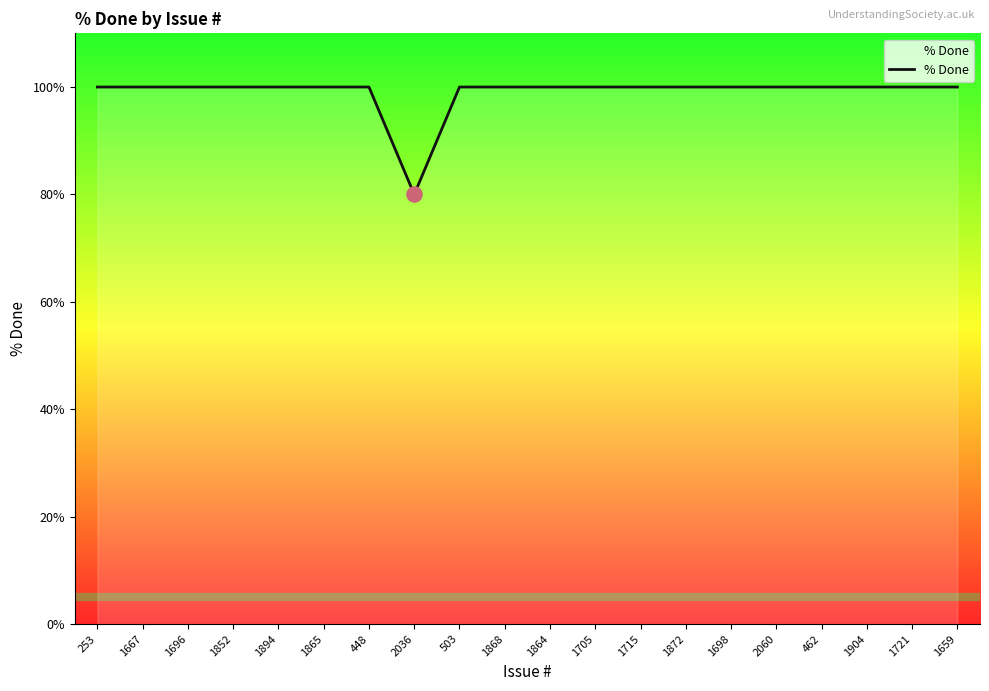

Approximately how many times larger is the value at 1721 compared to 503?

1.0